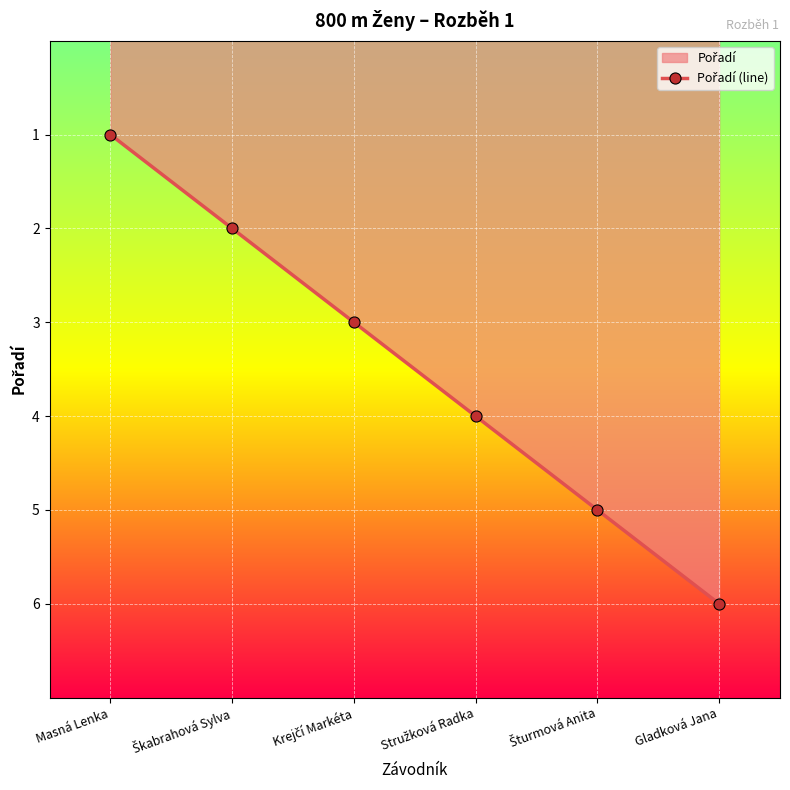

What is the approximate value at Masná Lenka?

1